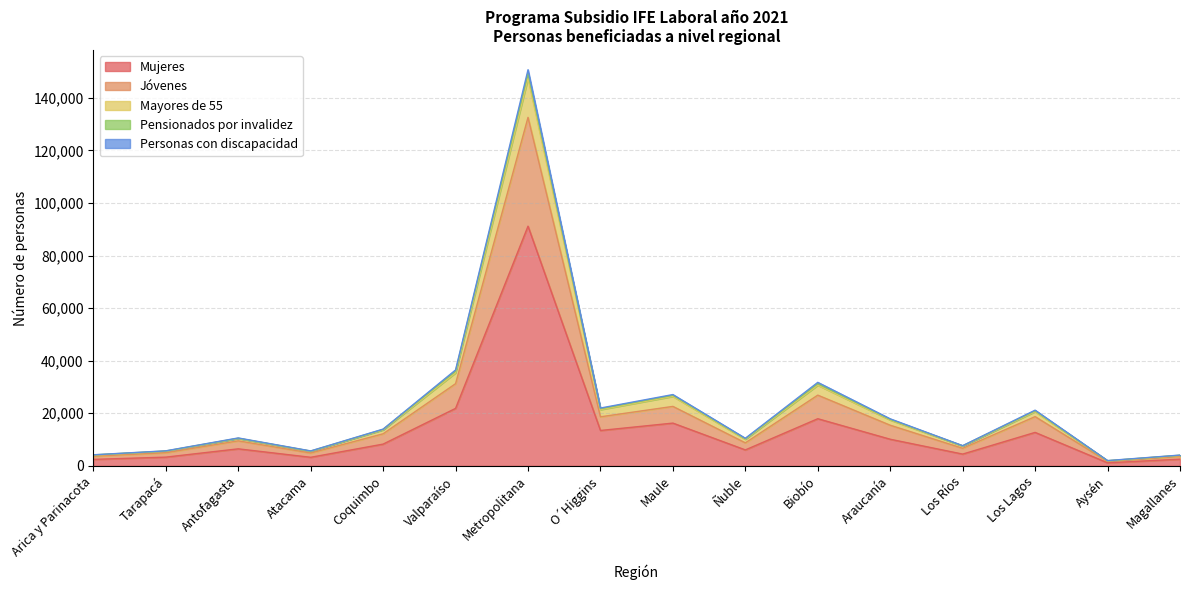

True or false: Mayores de 55 and Personas con discapacidad cross at least once.

False